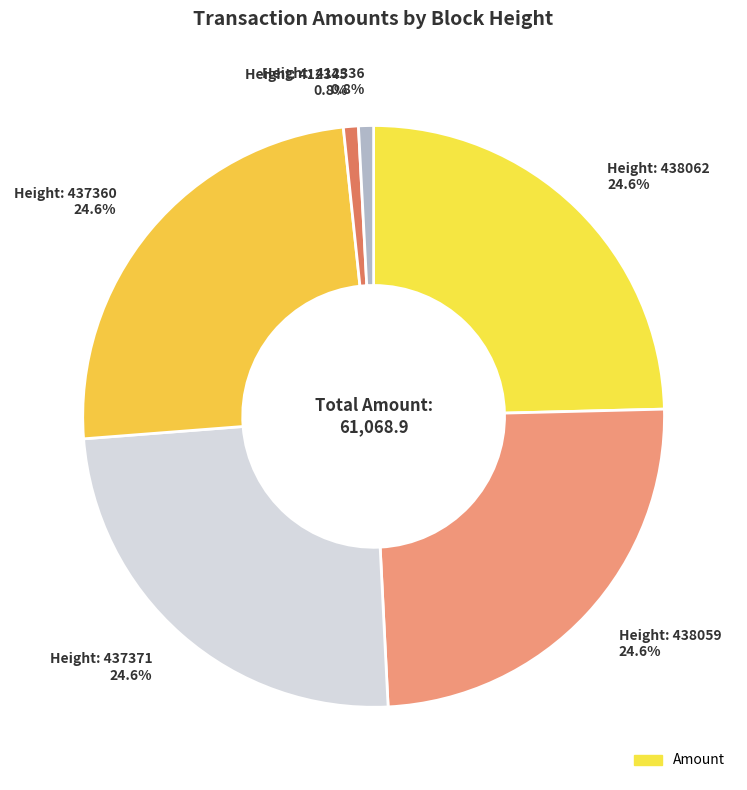

How many slices are in this pie chart?

6